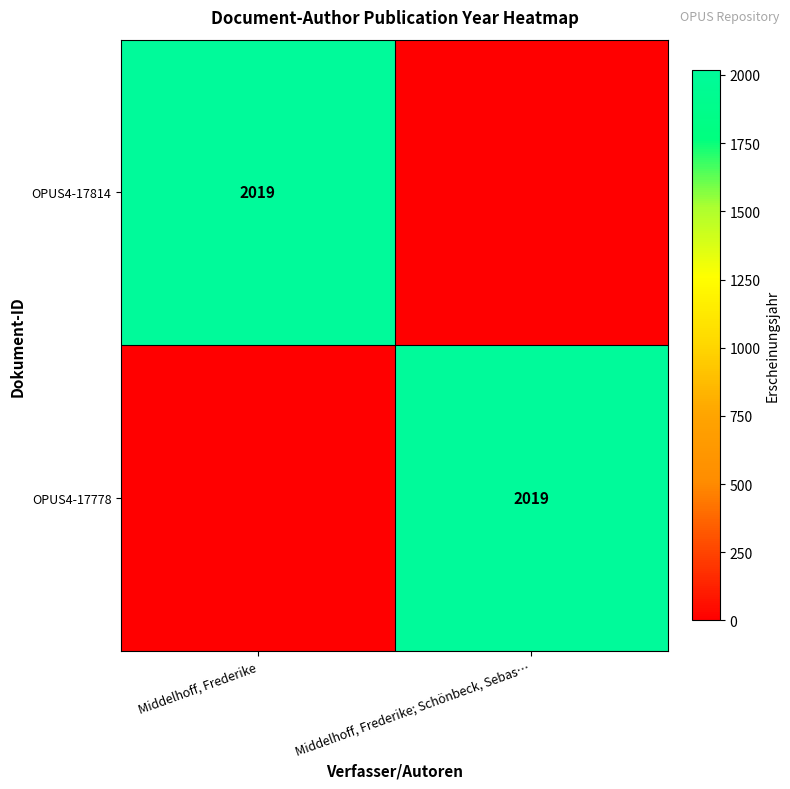

Is it true that OPUS4-17778 equals 2019 at Middelhoff, Frederike; Schönbeck, Sebas…?

True